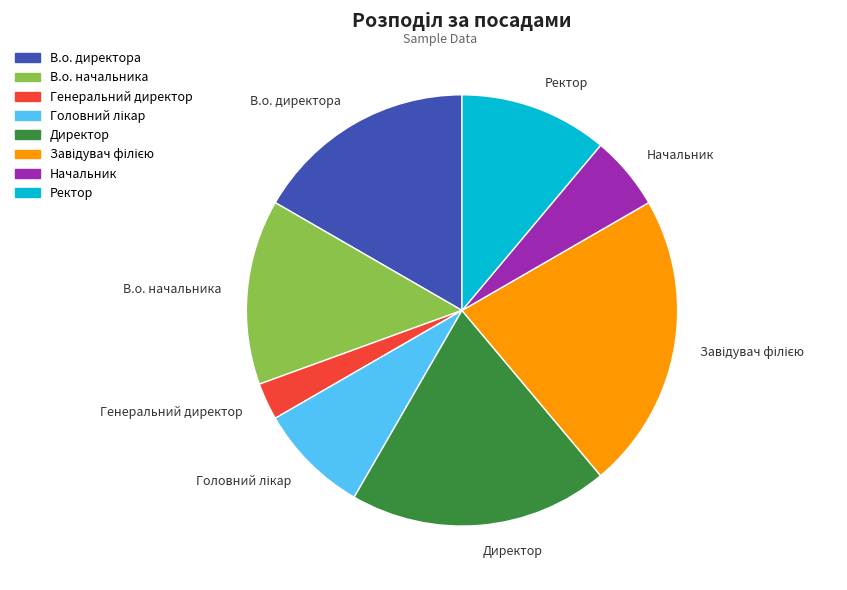

Which slice is the smallest?

Генеральний директор